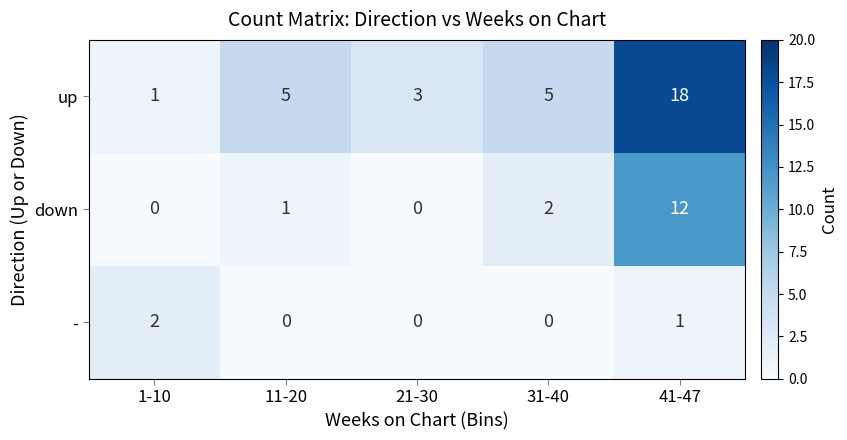

Which series has the largest total across all categories?

up